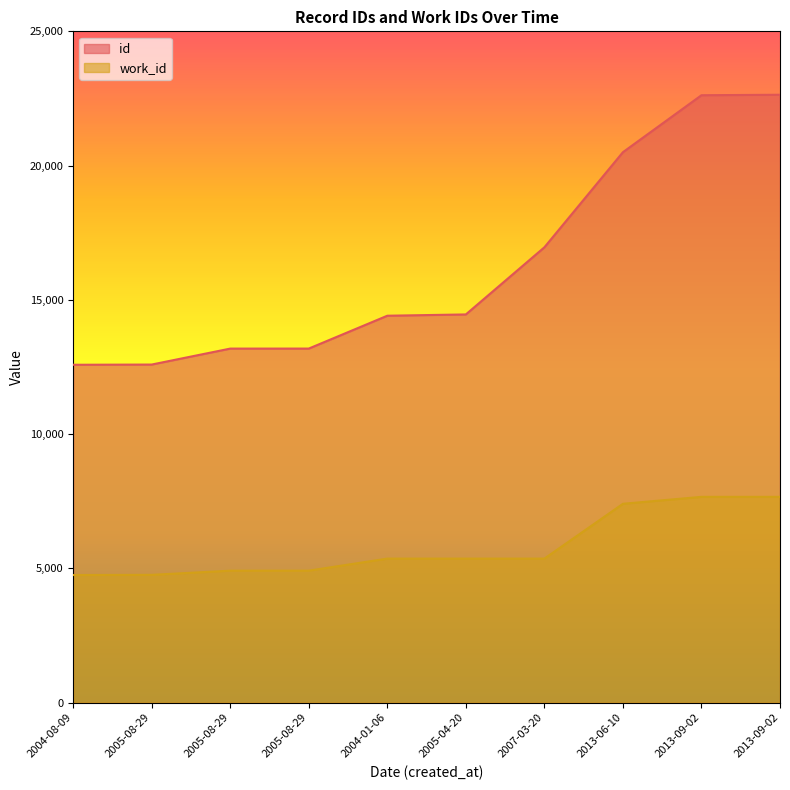

At which label does work_id first exceed 5366?

2013-06-10